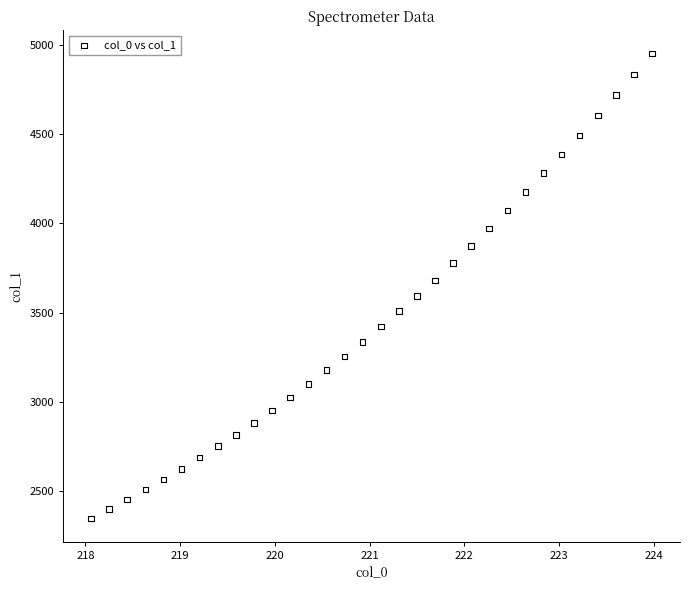

What is the range of X values (max minus min)?

5.9